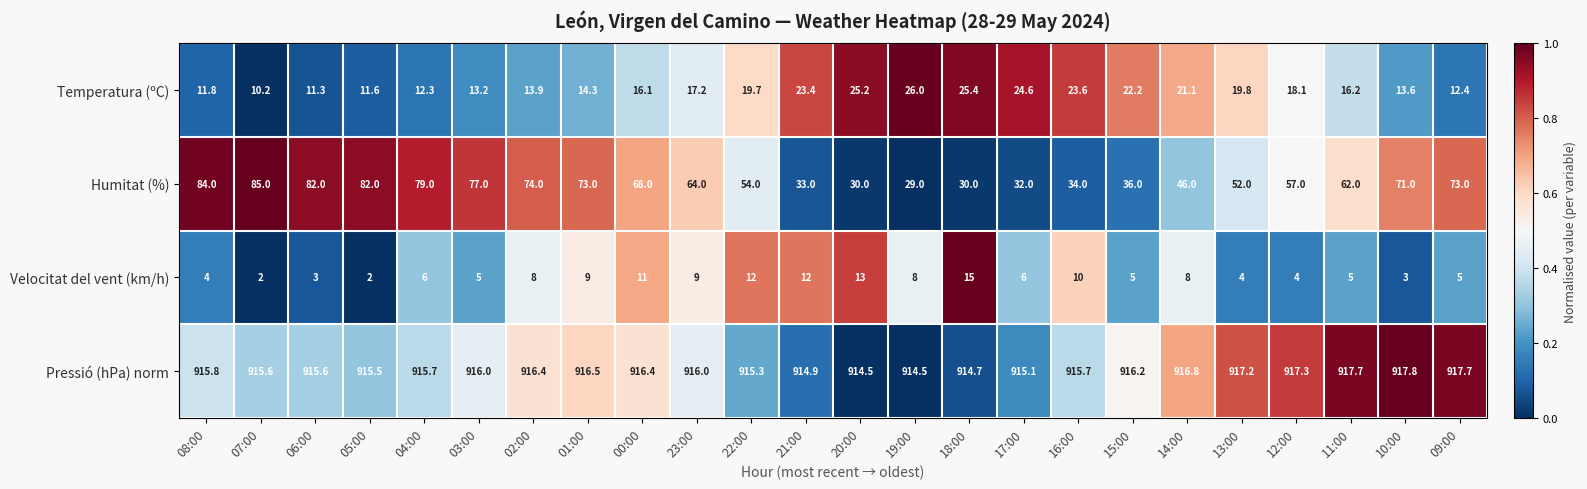

Which series has the largest total across all categories?

Pressió (hPa) norm